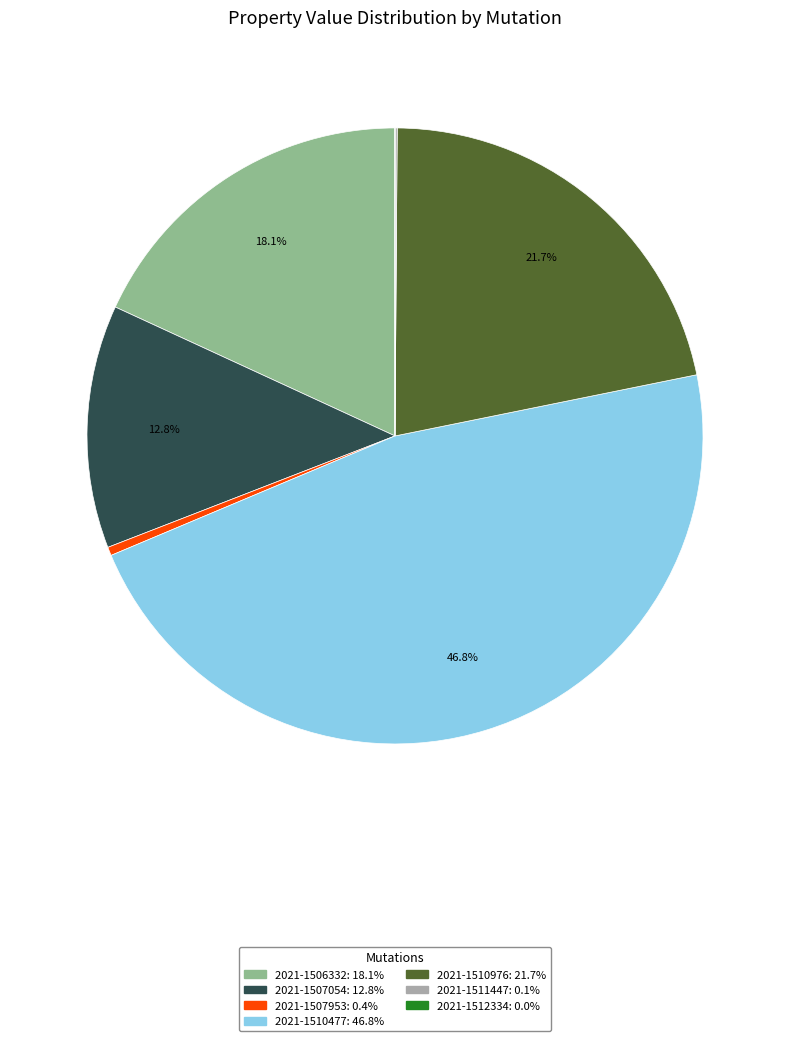

What percentage is NOT represented by 2021-1506332?

81.9%